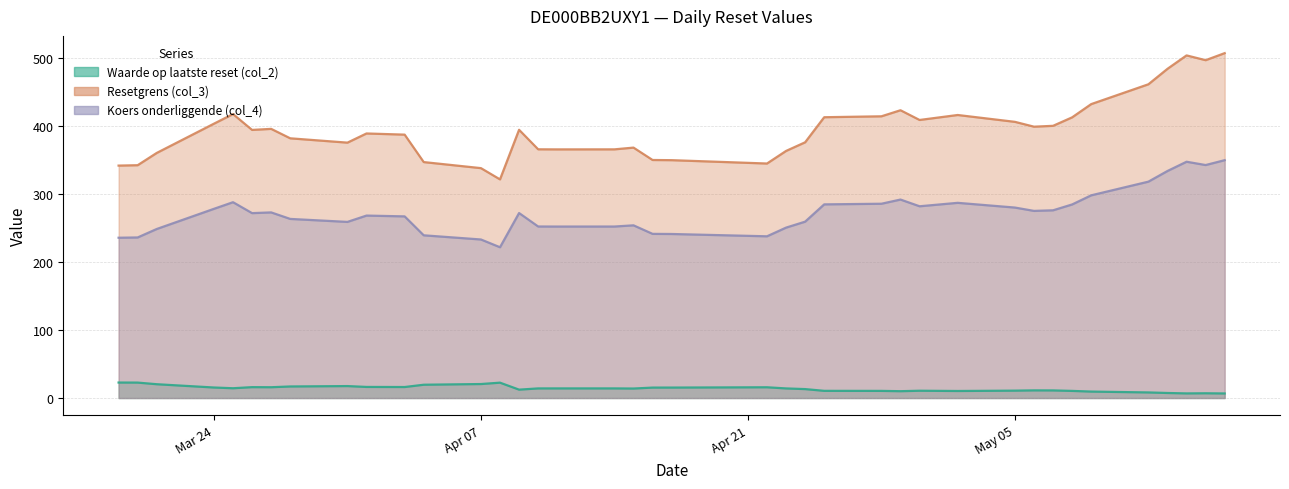

What is the difference between the Resetgrens (col_3) values at 2025-05-05 and 2025-04-14?

40.5